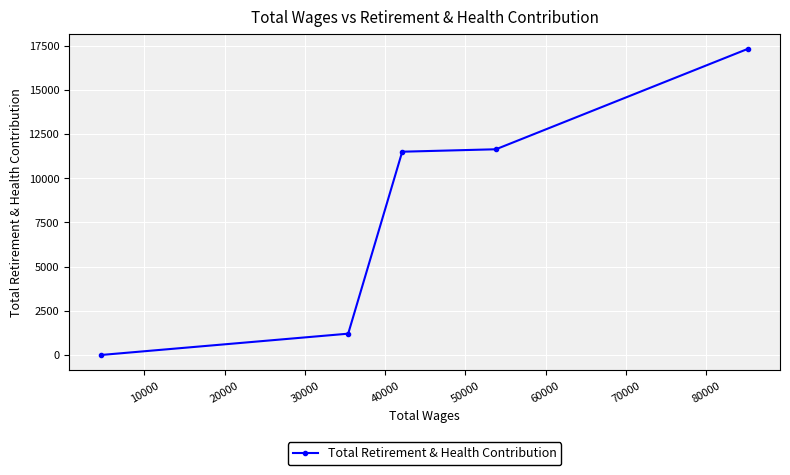

Reading right to left, transcribe all the data shown in this chart.

17310	11634	11496	1204	0